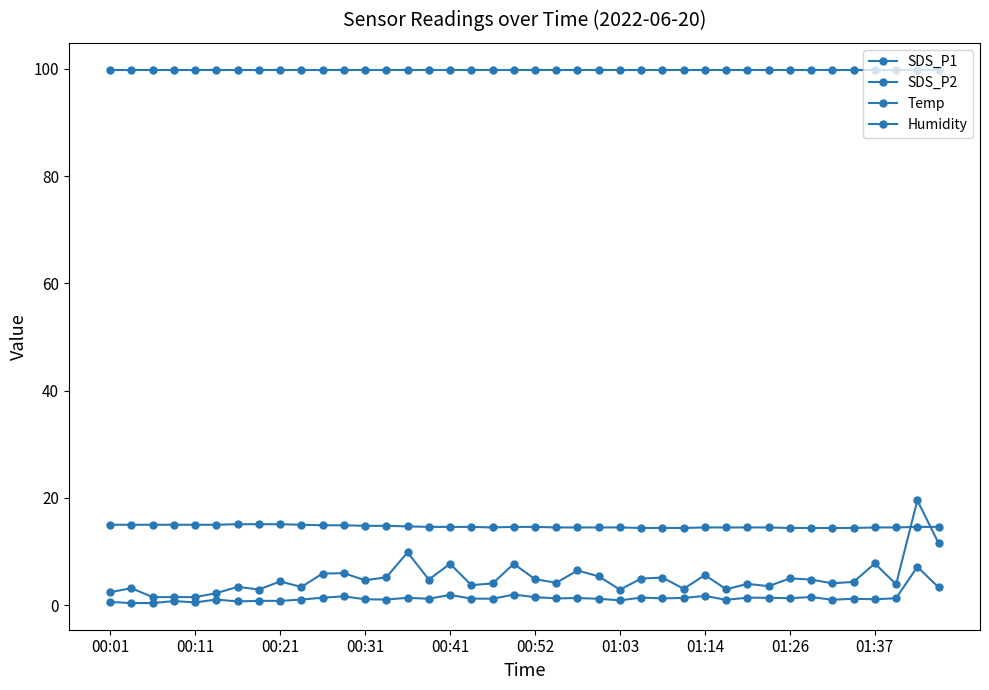

How many lines are shown in the chart?

4